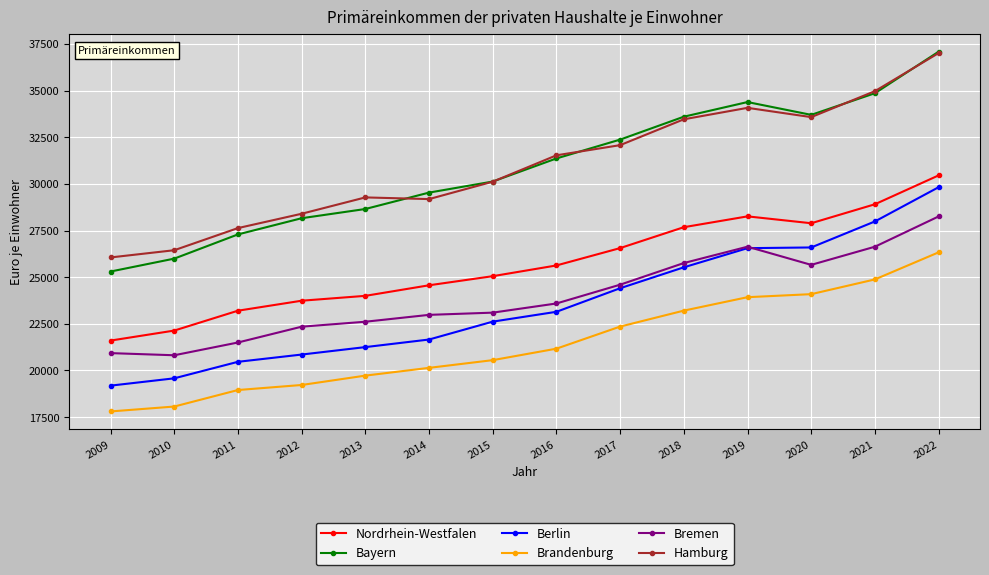

What is the sum of the Brandenburg values at 2017 and 2009?

40158